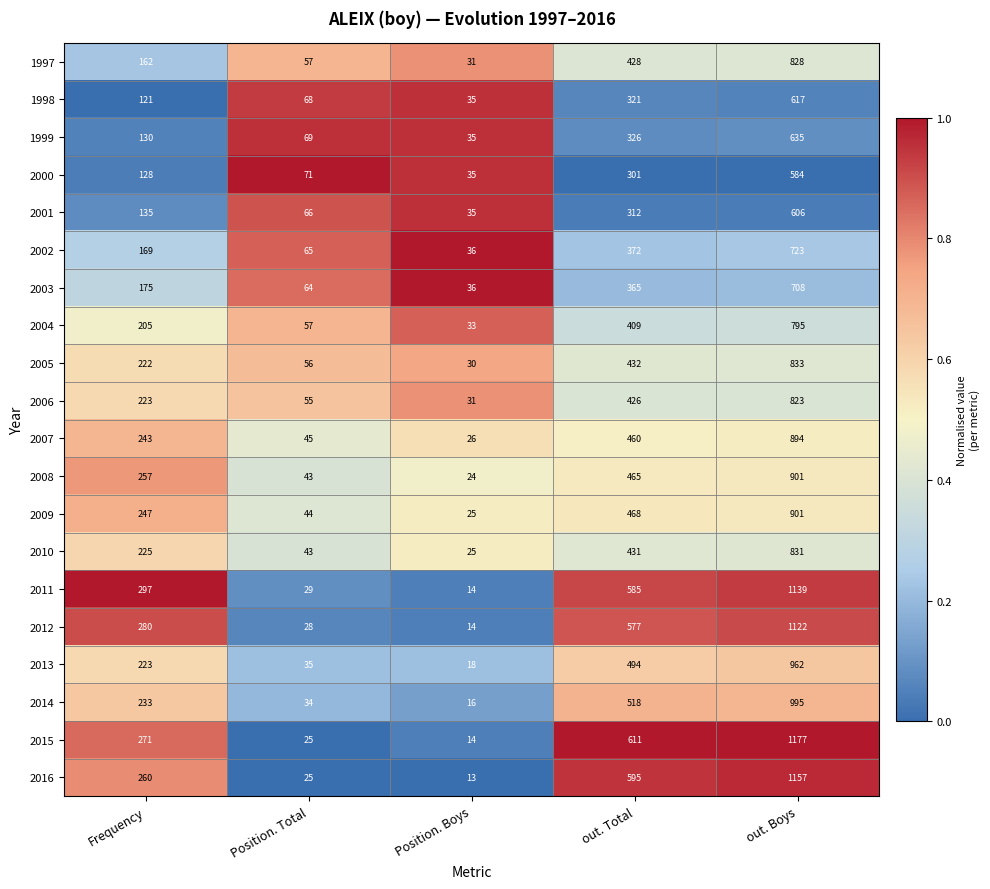

Which category has the lowest value across all series?

Position. Boys